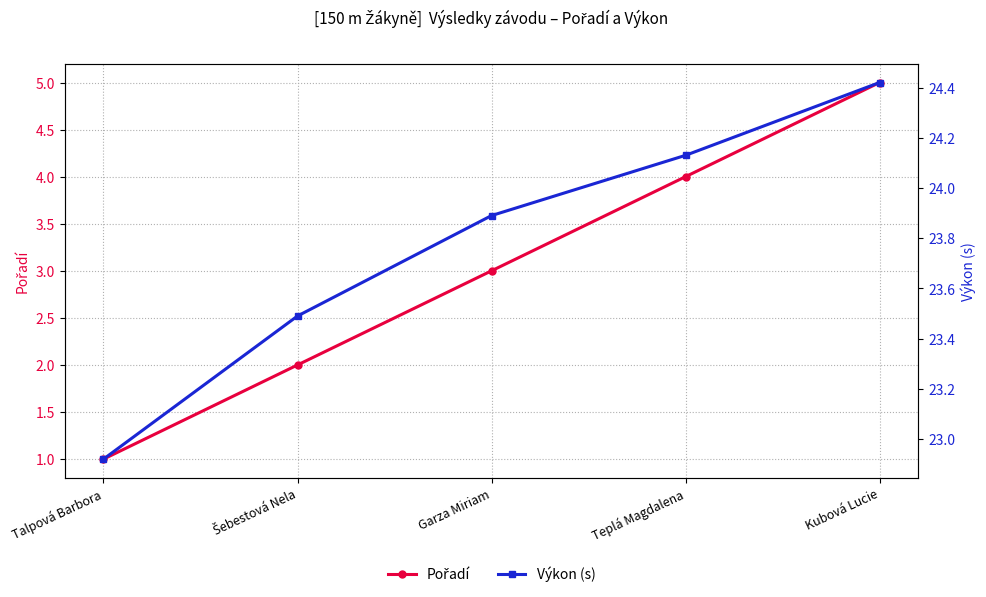

At which label does Pořadí reach its minimum?

Talpová Barbora